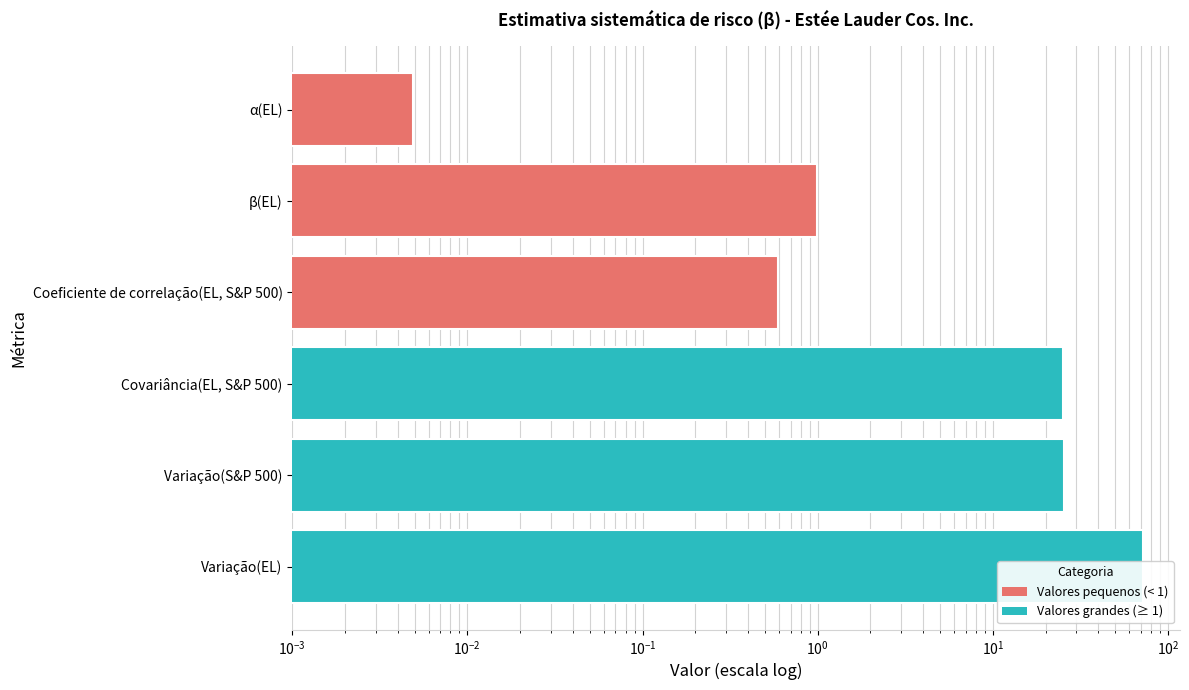

The value at α(EL) is 0.0. True or false?

True